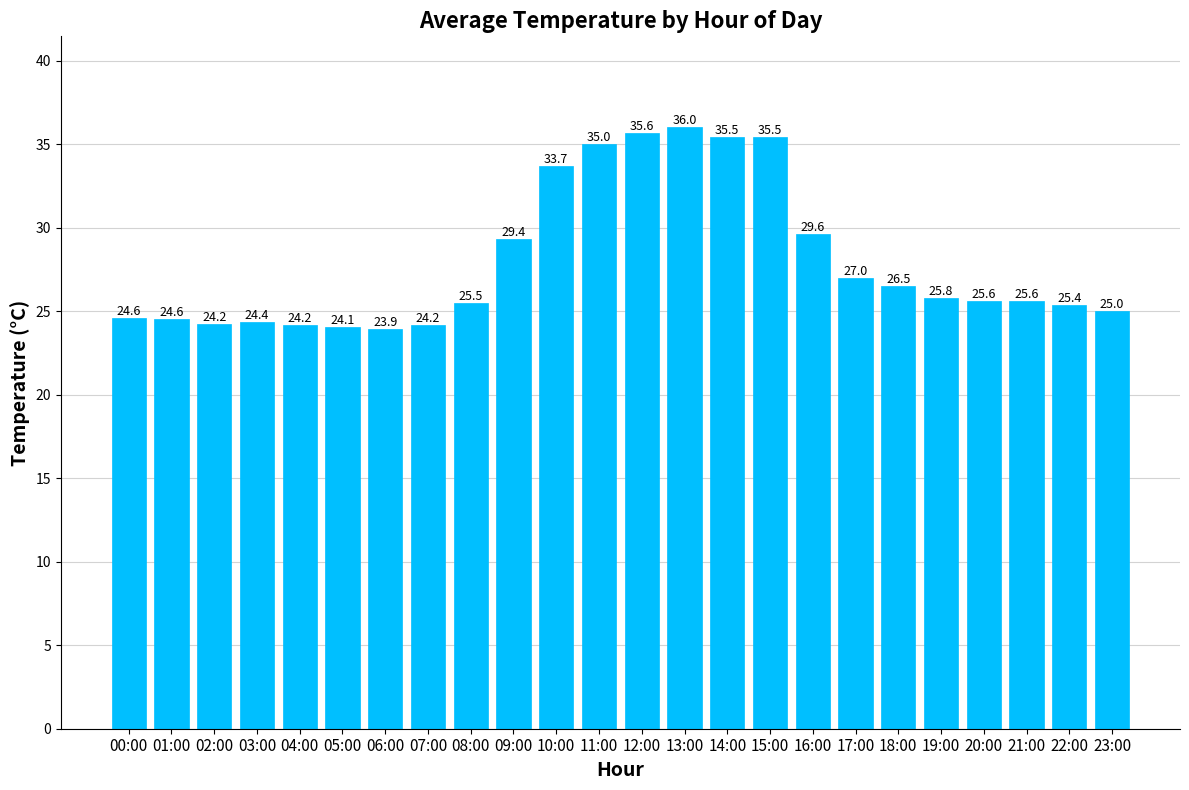

What is the difference between the second highest and second lowest values?

11.6